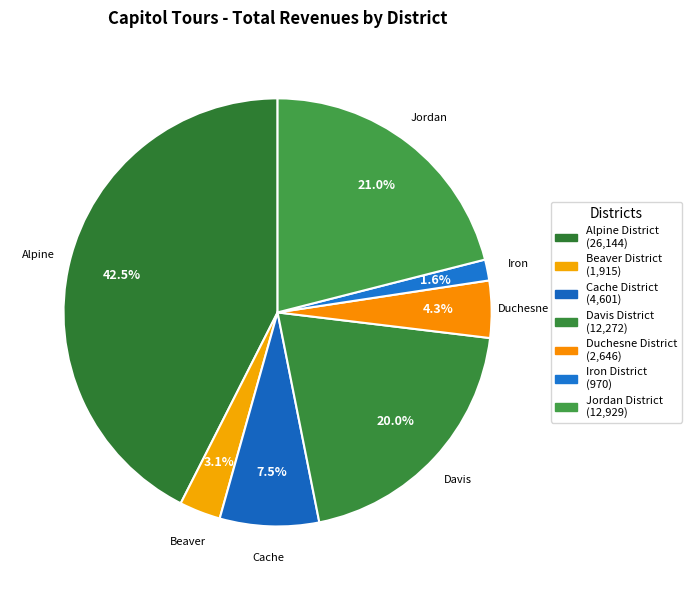

How many slices are in this pie chart?

7